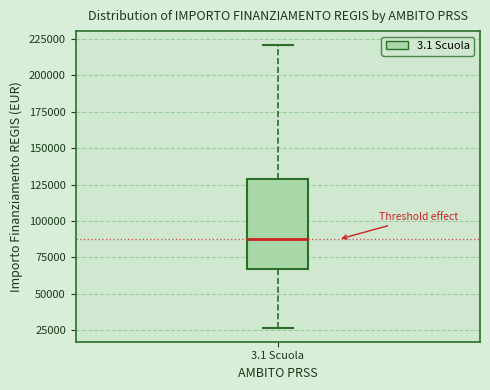

Read this box plot against the y-axis: the position of the median line, the range covered by the box, and the ends of both whiskers. The values are not printed on the chart, so give them approximately, as read against the axis.

median 85000, box 65000 to 130000, whiskers 25000 to 220000